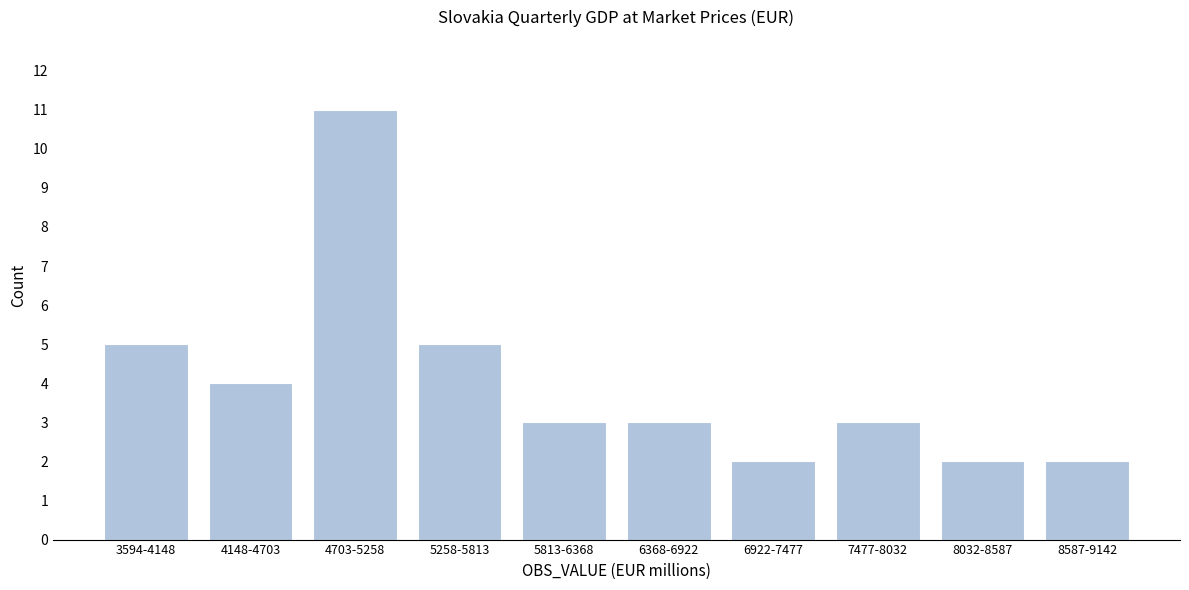

Reading left to right, list all the values displayed in this chart.

5	4	11	5	3	3	2	3	2	2